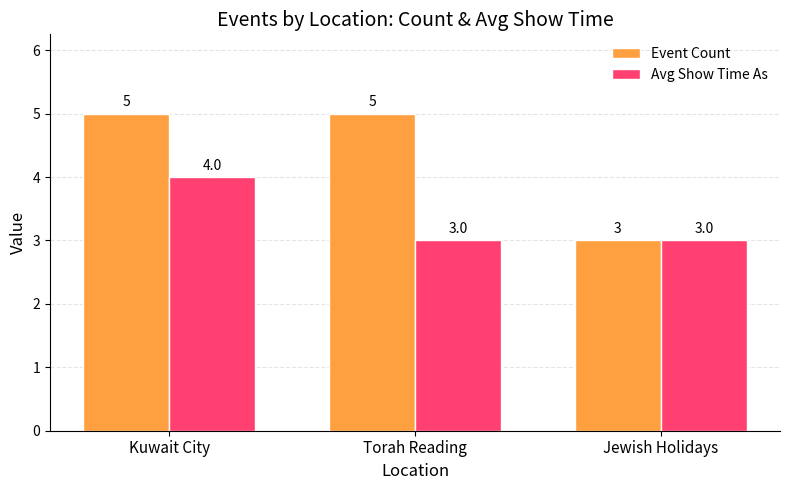

What is the greatest value displayed?

5